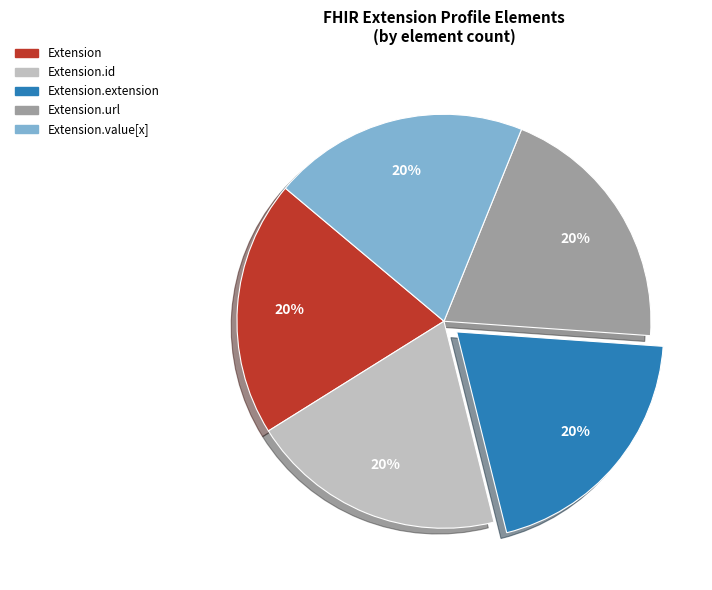

To the nearest percent, what portion does Extension.url represent?

20%